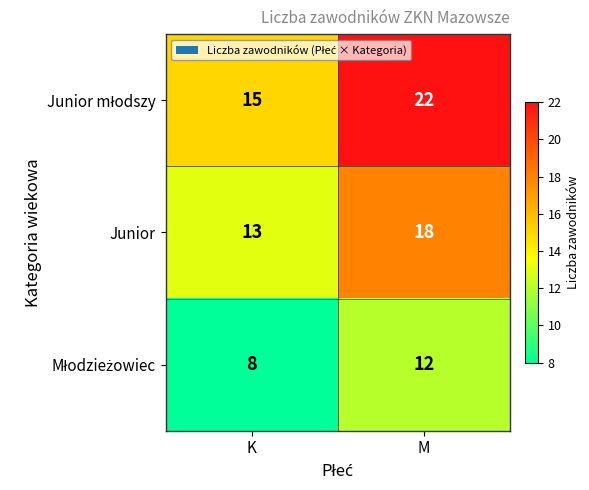

What is the sum of the Junior values at M and K?

31